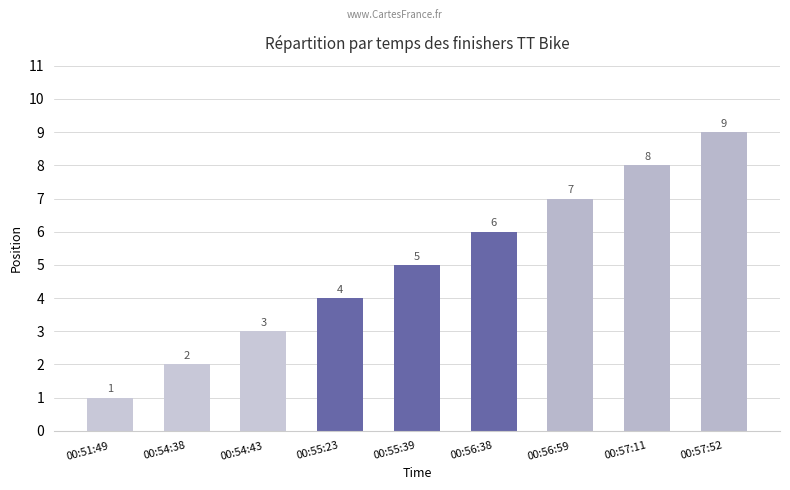

Rank the categories by value from highest to lowest.

00:57:52, 00:57:11, 00:56:59, 00:56:38, 00:55:39, 00:55:23, 00:54:43, 00:54:38, 00:51:49